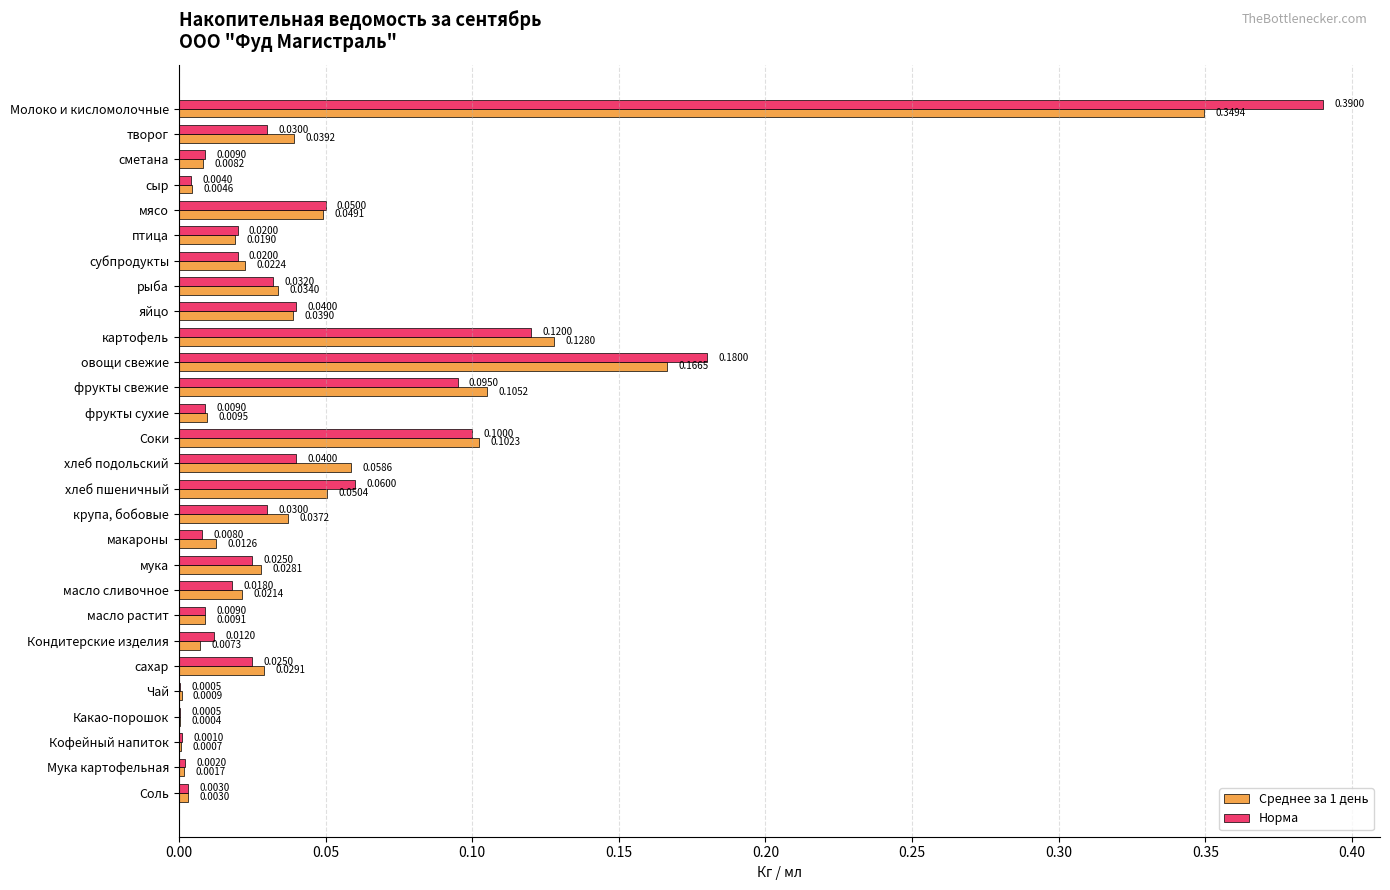

At which label is Среднее за 1 день closest to 0?

Какао-порошок